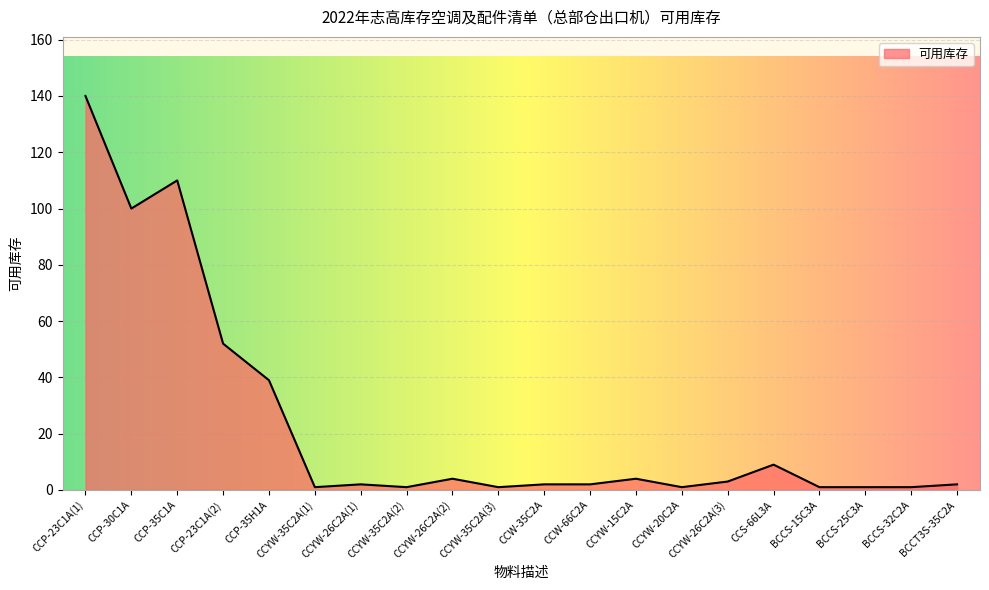

Reading left to right, what are all the values shown in this chart?

CCP-23C1A(1)=140	CCP-30C1A=100	CCP-35C1A=110	CCP-23C1A(2)=52	CCP-35H1A=39	CCYW-35C2A(1)=1	CCYW-26C2A(1)=2	CCYW-35C2A(2)=1	CCYW-26C2A(2)=4	CCYW-35C2A(3)=1	CCW-35C2A=2	CCW-66C2A=2	CCYW-15C2A=4	CCYW-20C2A=1	CCYW-26C2A(3)=3	CCS-66L3A=9	BCCS-15C3A=1	BCCS-25C3A=1	BCCS-32C2A=1	BCCT3S-35C2A=2